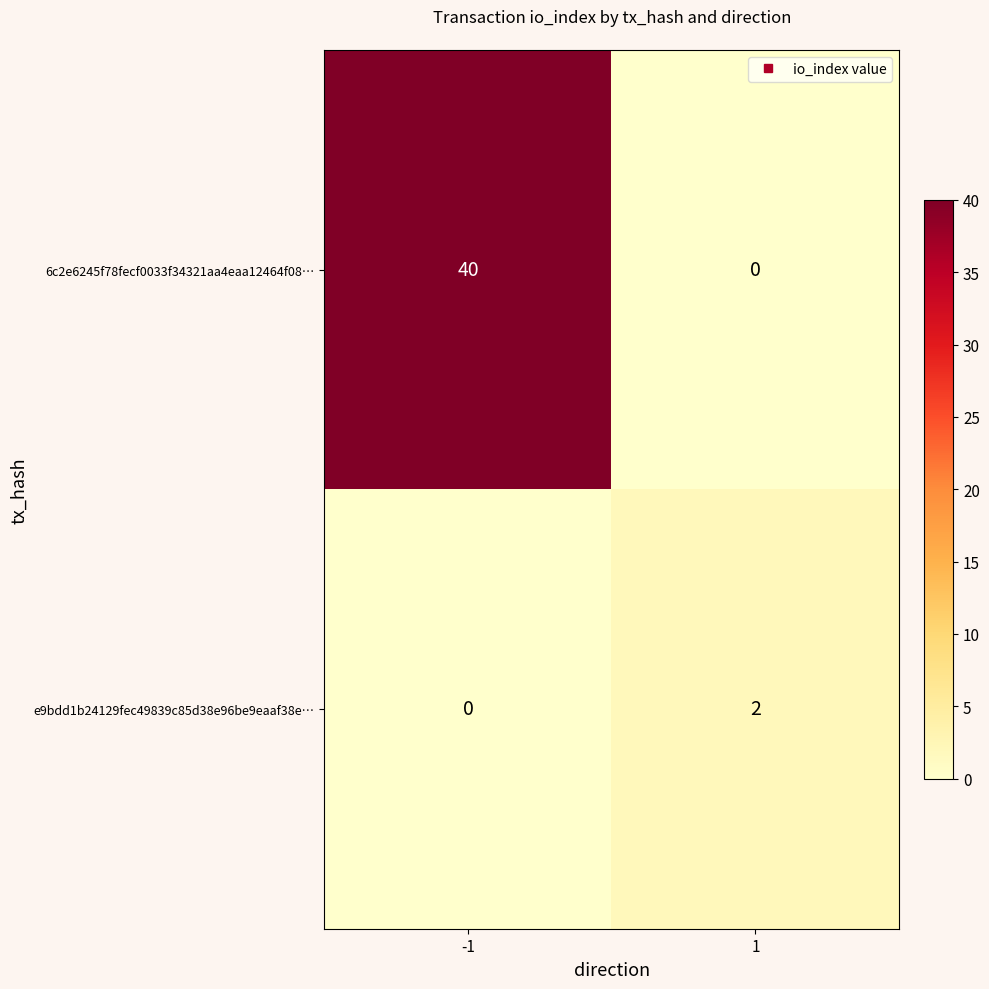

The 6c2e6245f78fecf0033f34321aa4eaa12464f08… series shows 0 at 1. True or false?

True